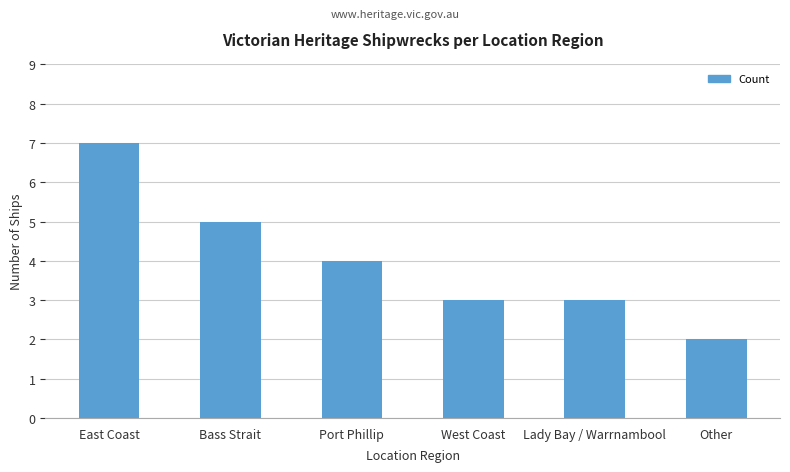

Read the value at West Coast.

3